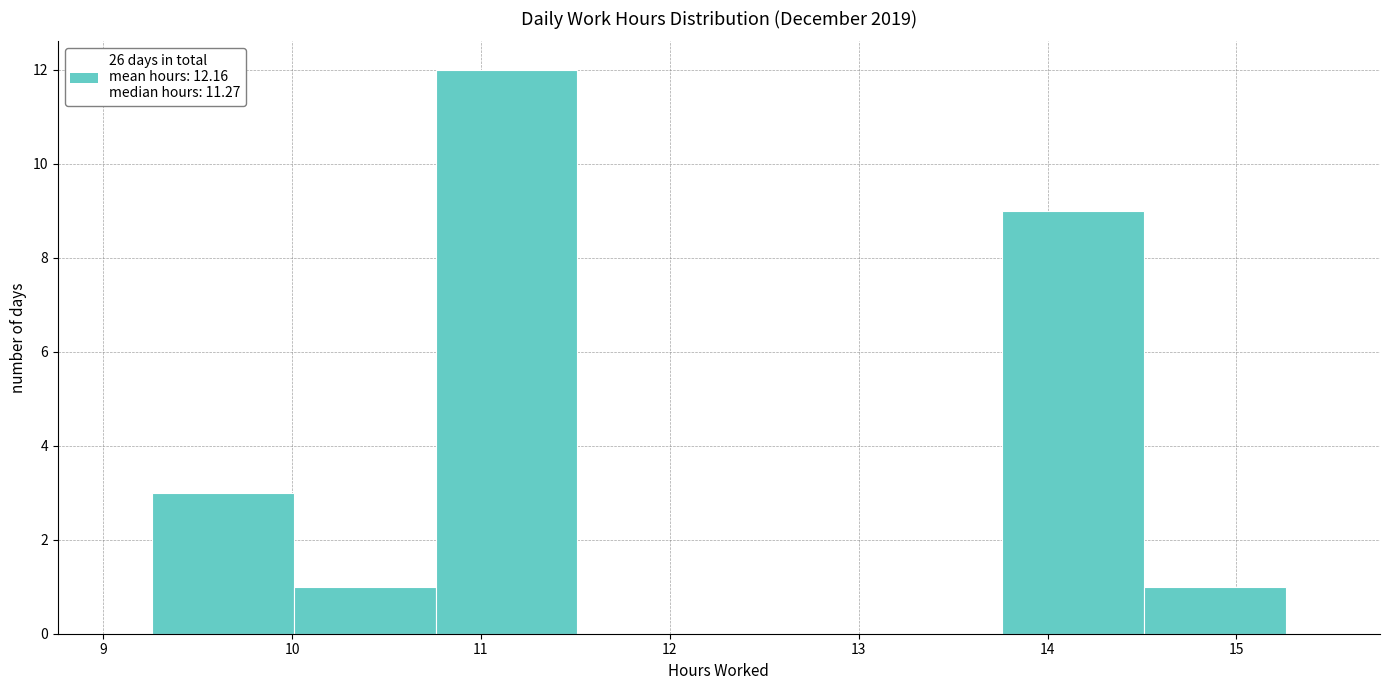

Reading left to right, transcribe this chart: for each bar, give the range it covers on the x-axis and its height. Neither the bar edges nor the heights are printed on the chart, so give them approximately, as read against the axes.

9.26 to 10.01: 3
10.01 to 10.76: 1
10.76 to 11.51: 12
11.51 to 12.26: 0
12.26 to 13.01: 0
13.01 to 13.76: 0
13.76 to 14.51: 9
14.51 to 15.26: 1